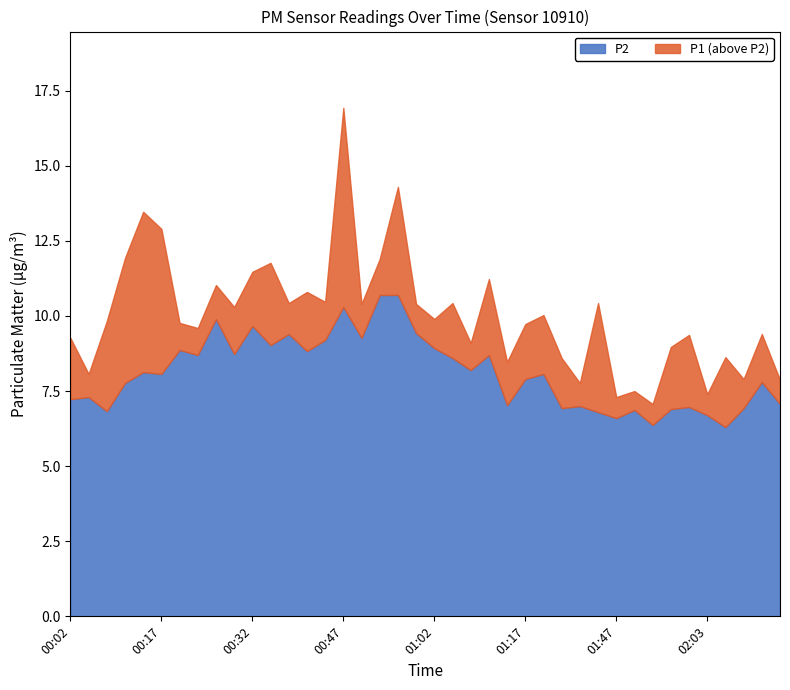

Which has a higher value, 02:03 or 01:11?

01:11